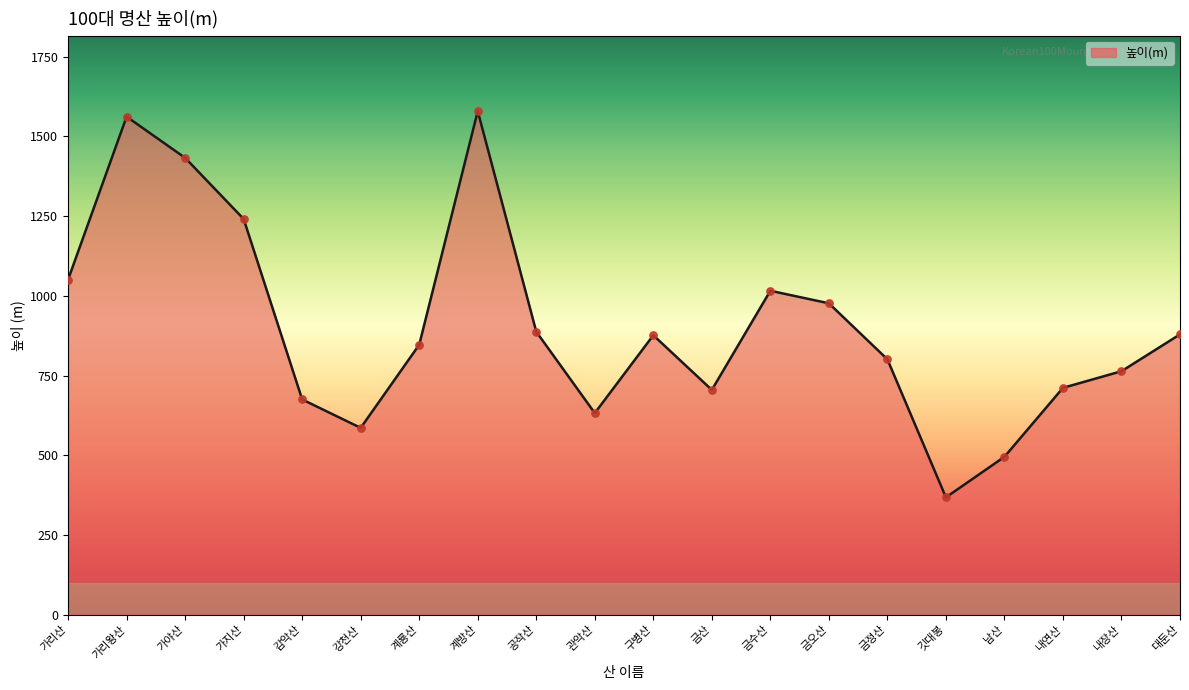

What is the change in value from 구병산 to 금수산?

+139.5